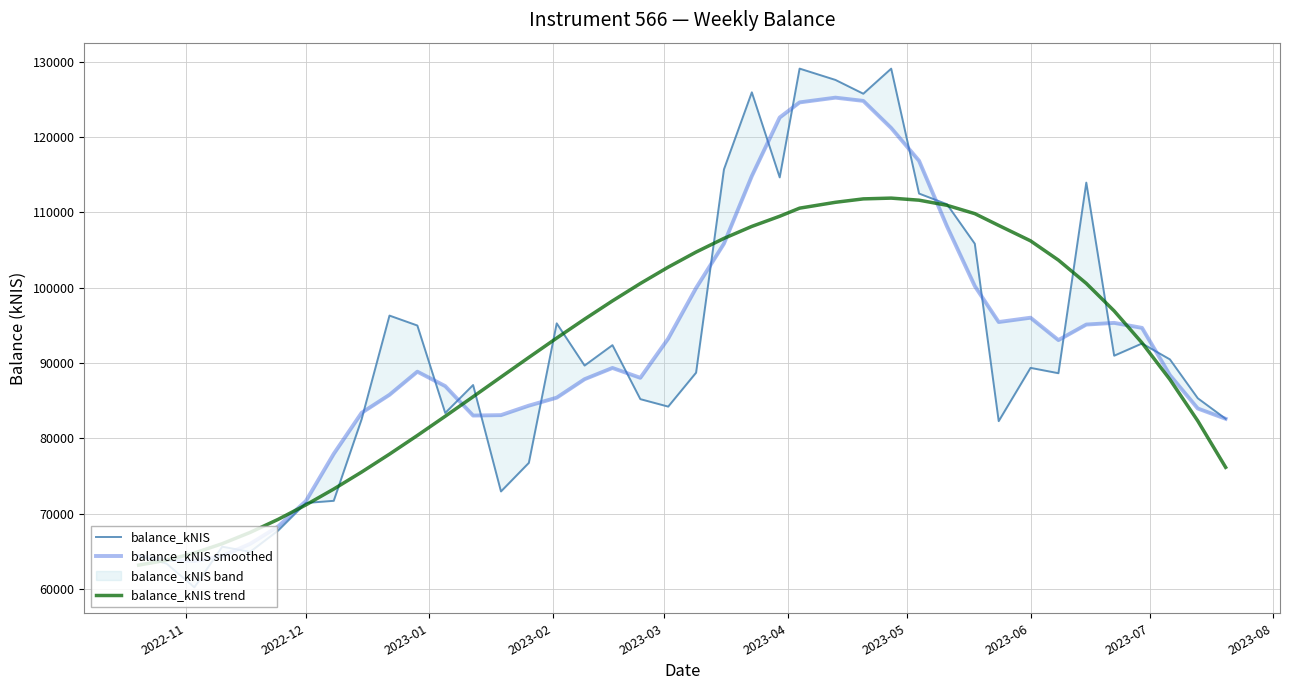

How many interior local peaks does the balance_kNIS smoothed series have?

5